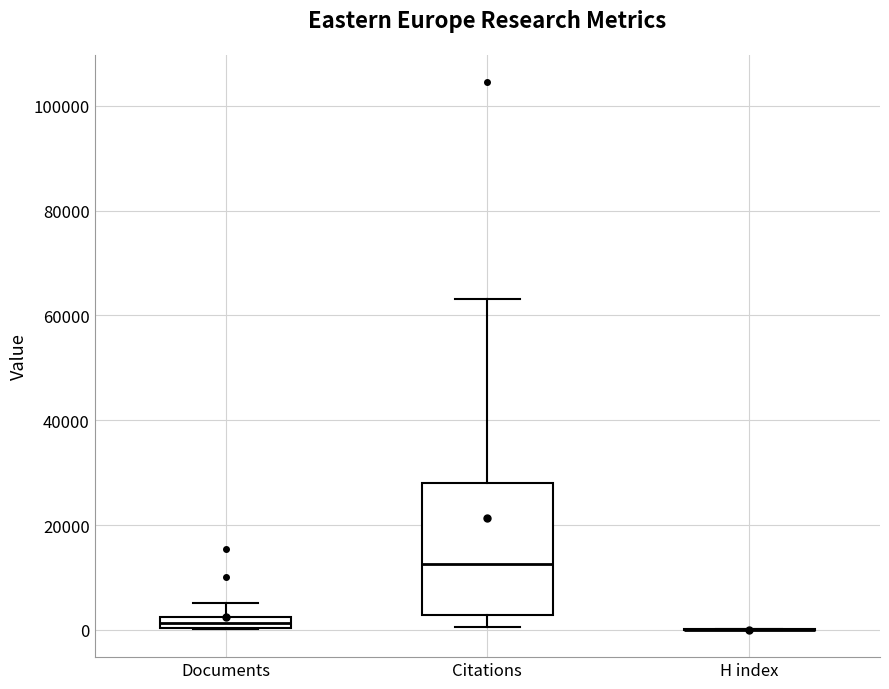

Where does the upper whisker of the box for Documents end on the y-axis? The values are not printed on the chart, so give them approximately, as read against the axis.

6000